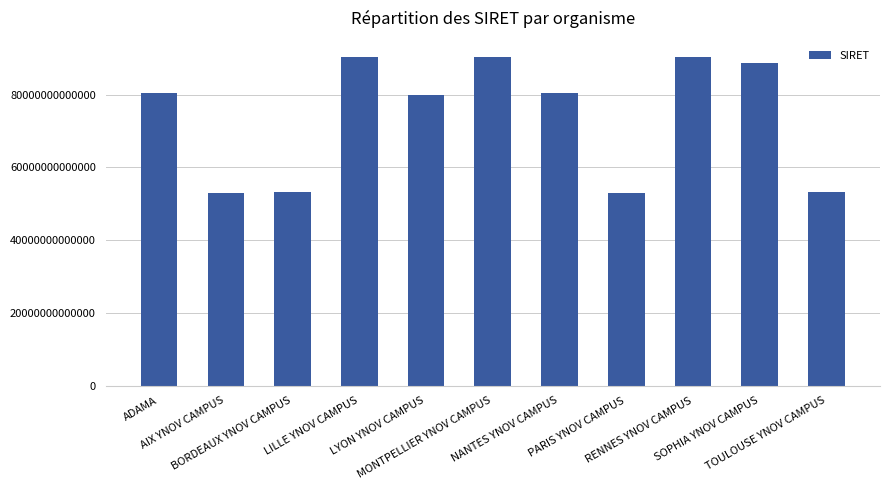

Does the chart contain any negative values?

No